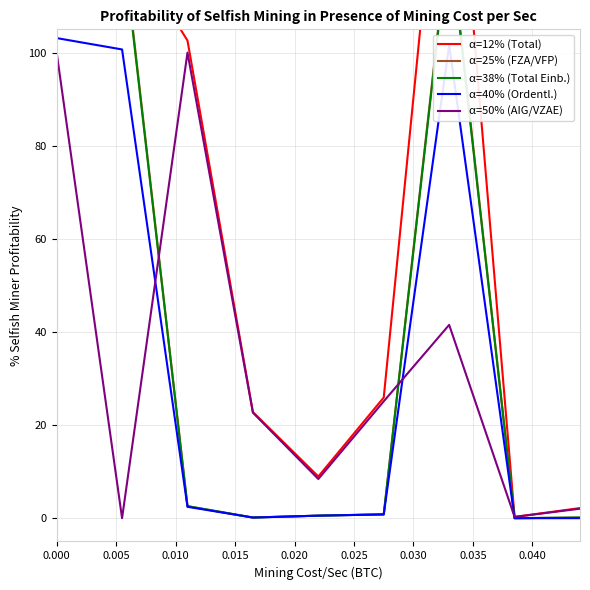

True or false: α=50% (AIG/VZAE) has more than 0 interior local peaks.

True